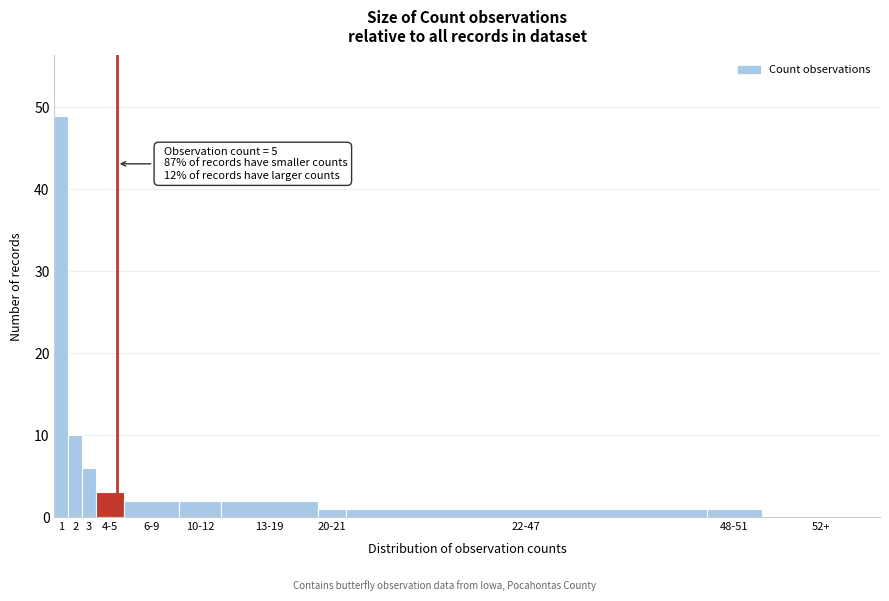

Reading left to right, transcribe all the data shown in this chart.

1=49	2=10	3=6	4-5=3	6-9=2	10-12=2	13-19=2	20-21=1	22-47=1	48-51=1	52+=0